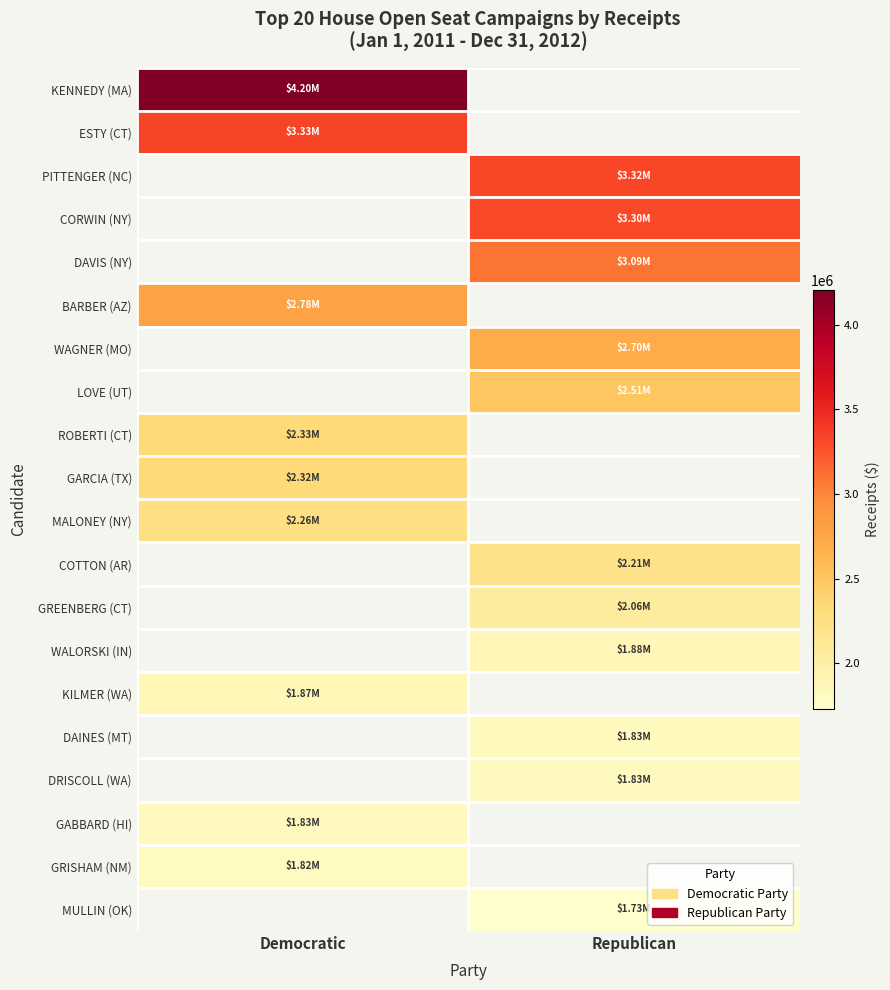

Which has a higher value, Republican or Democratic?

Democratic